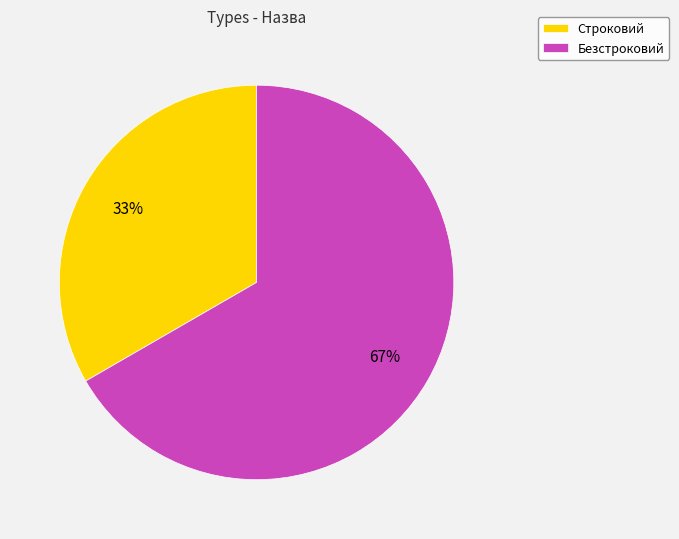

To the nearest percent, what is the combined percentage of Строковий and Безстроковий?

100%